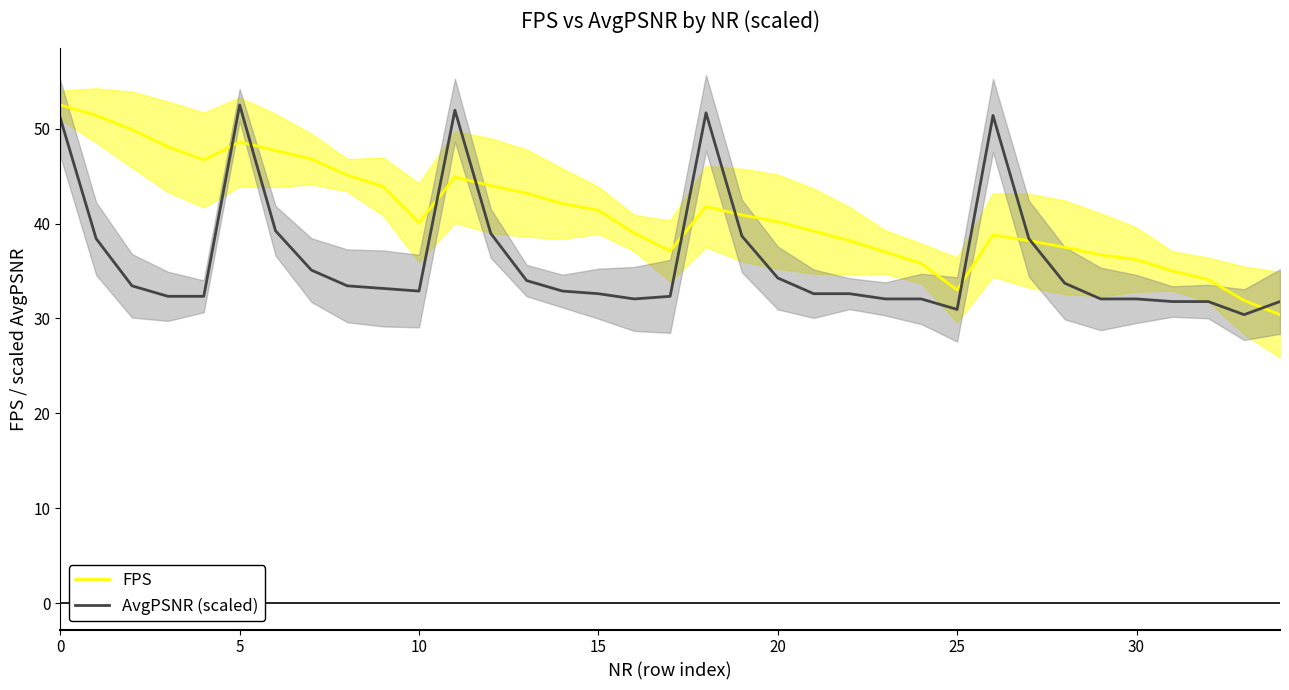

Does the chart display data point markers on the line(s)?

No